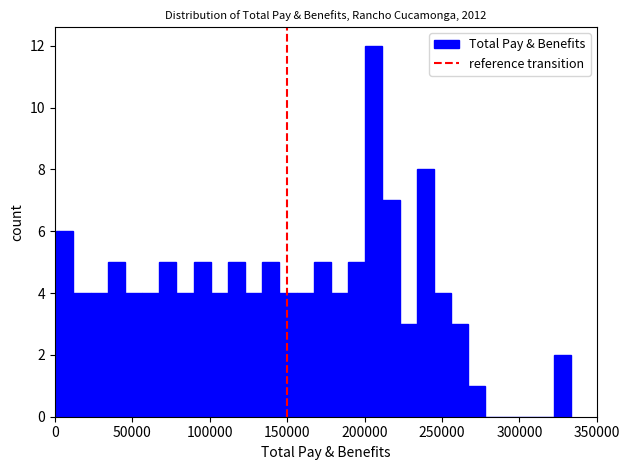

Around what value on the x-axis is the tallest bar? Give the approximate position of its centre, as read against the axis.

205000